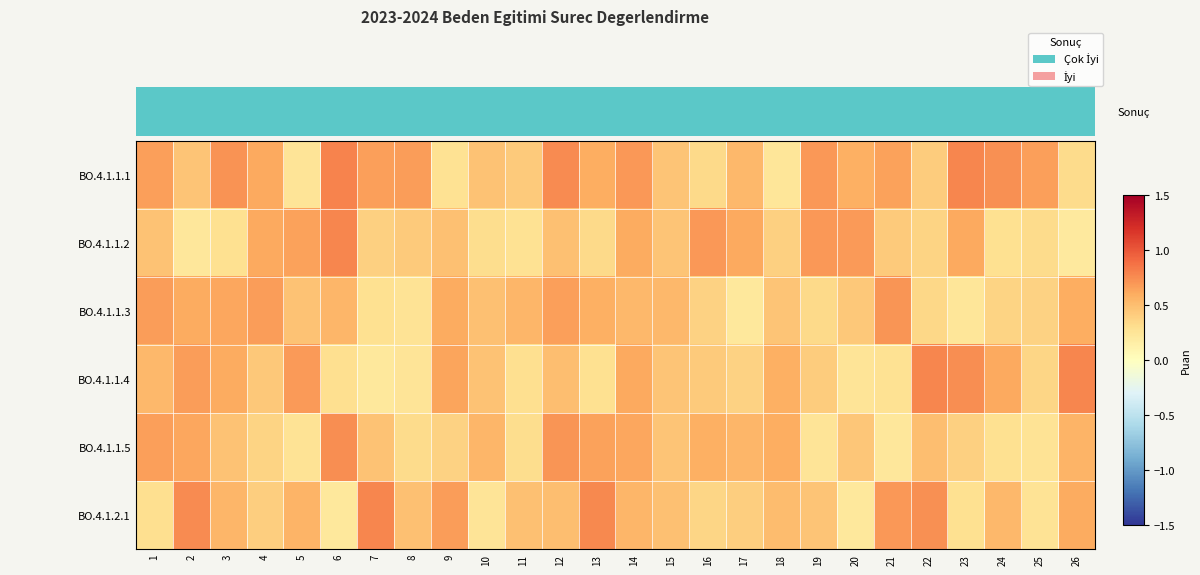

Between 14 and 11, which is larger?

14